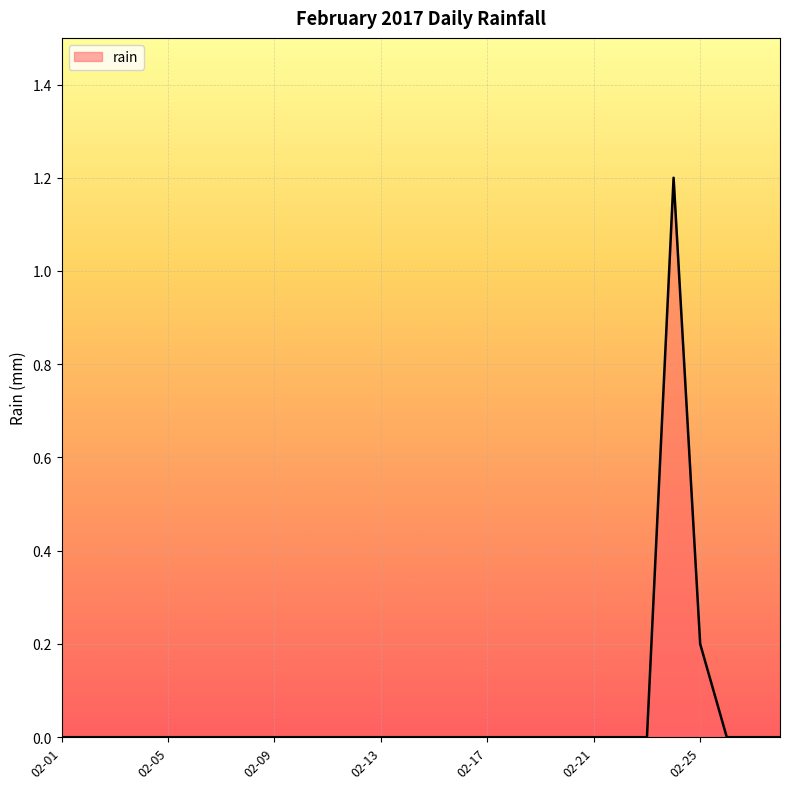

What is the greatest value displayed?

1.2